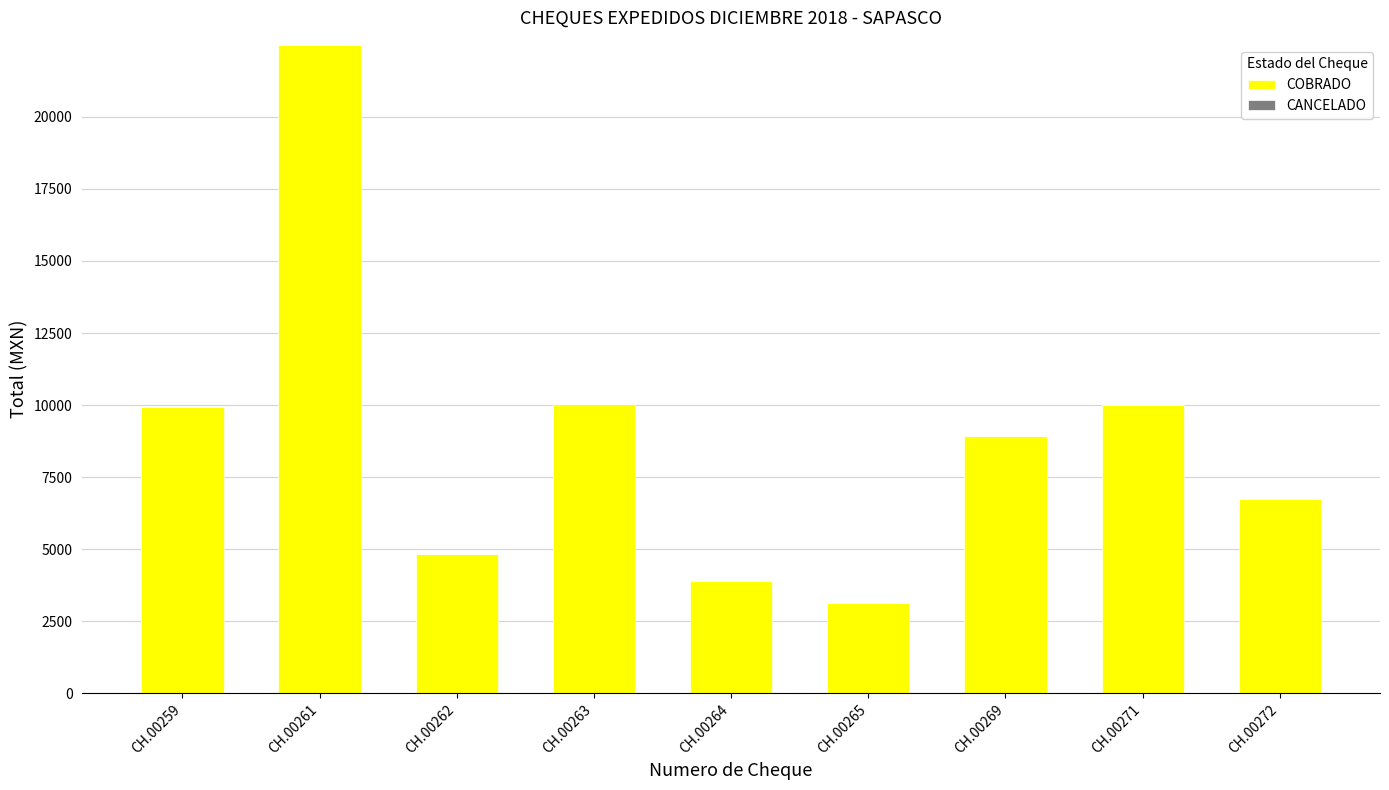

Between CH.00265 and CH.00264, which is larger?

CH.00264